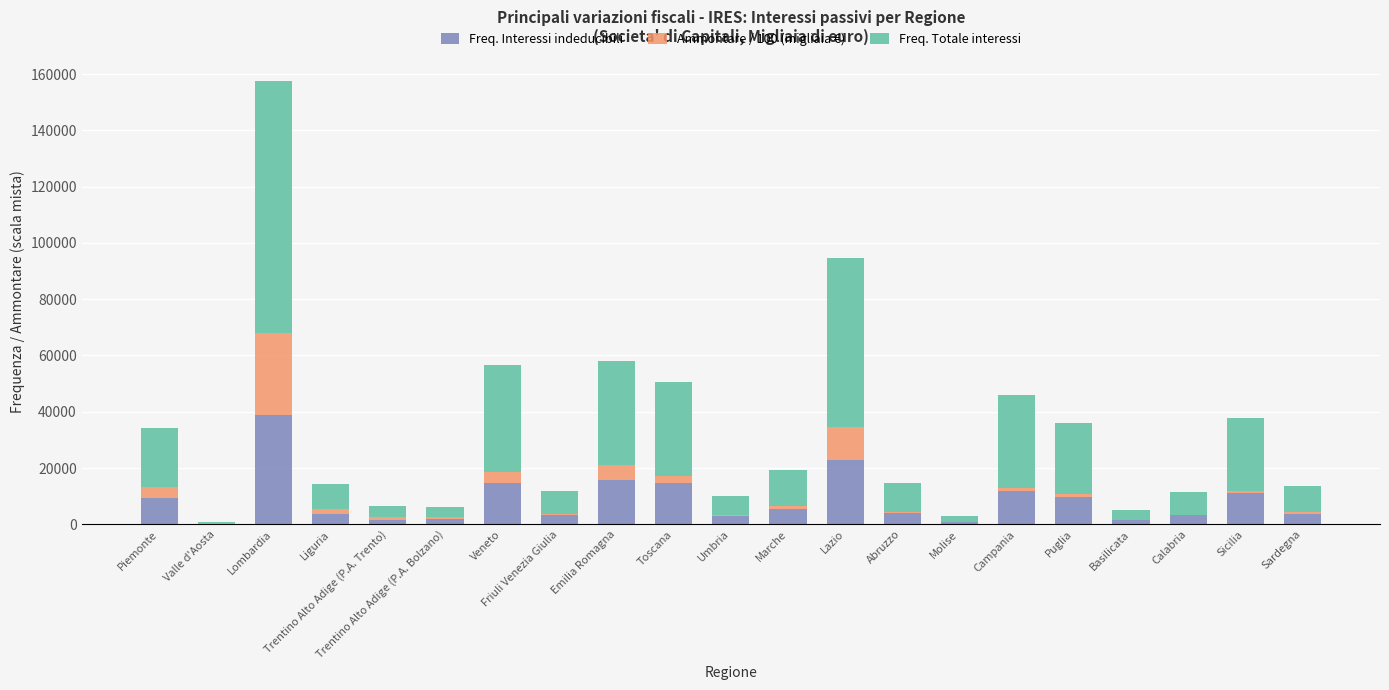

What is the sum of all Freq. Interessi indeducibili values?

181593.0